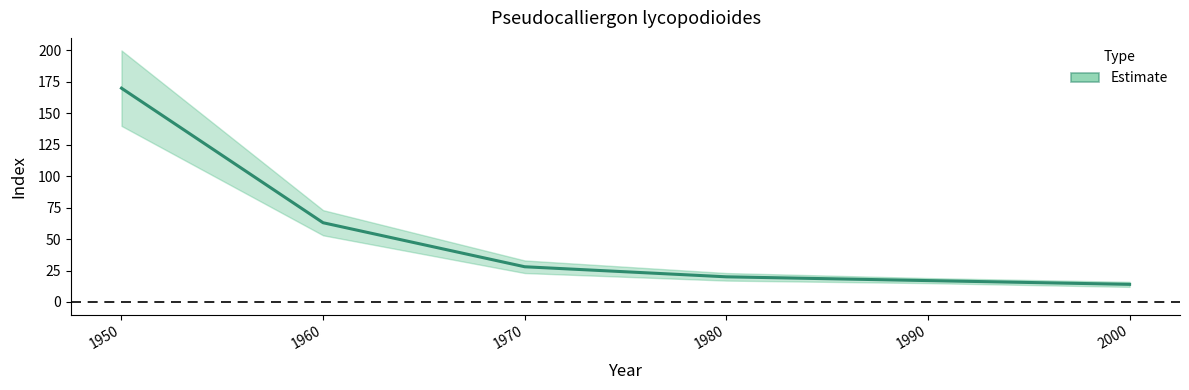

The value at 1950 is 170. True or false?

True